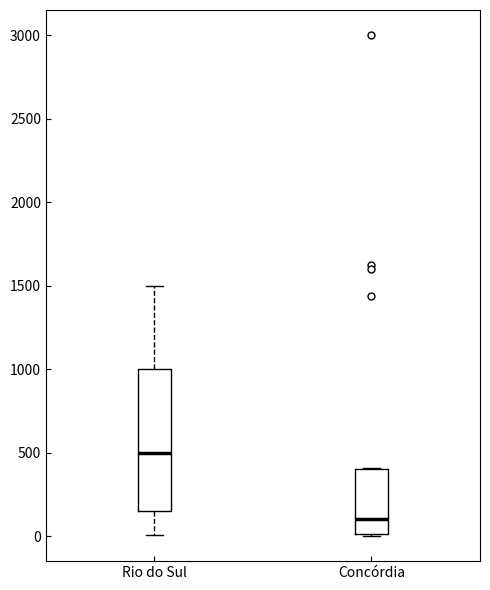

Which box is the tallest, from its lower edge to its upper edge?

Rio do Sul